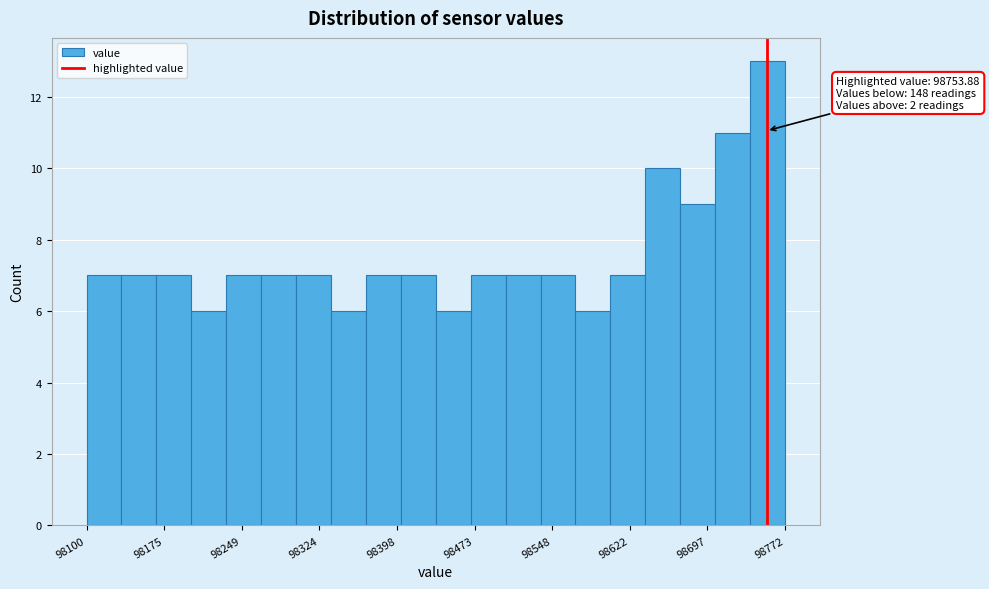

Read against the x-axis, roughly where is the centre of the tallest bar?

98750